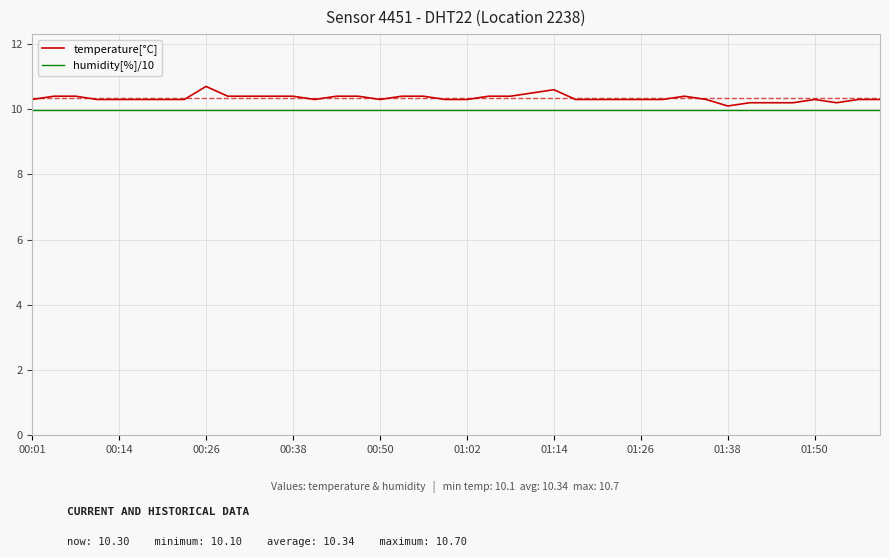

What is the average value of the humidity[%]/10 series?

10.0